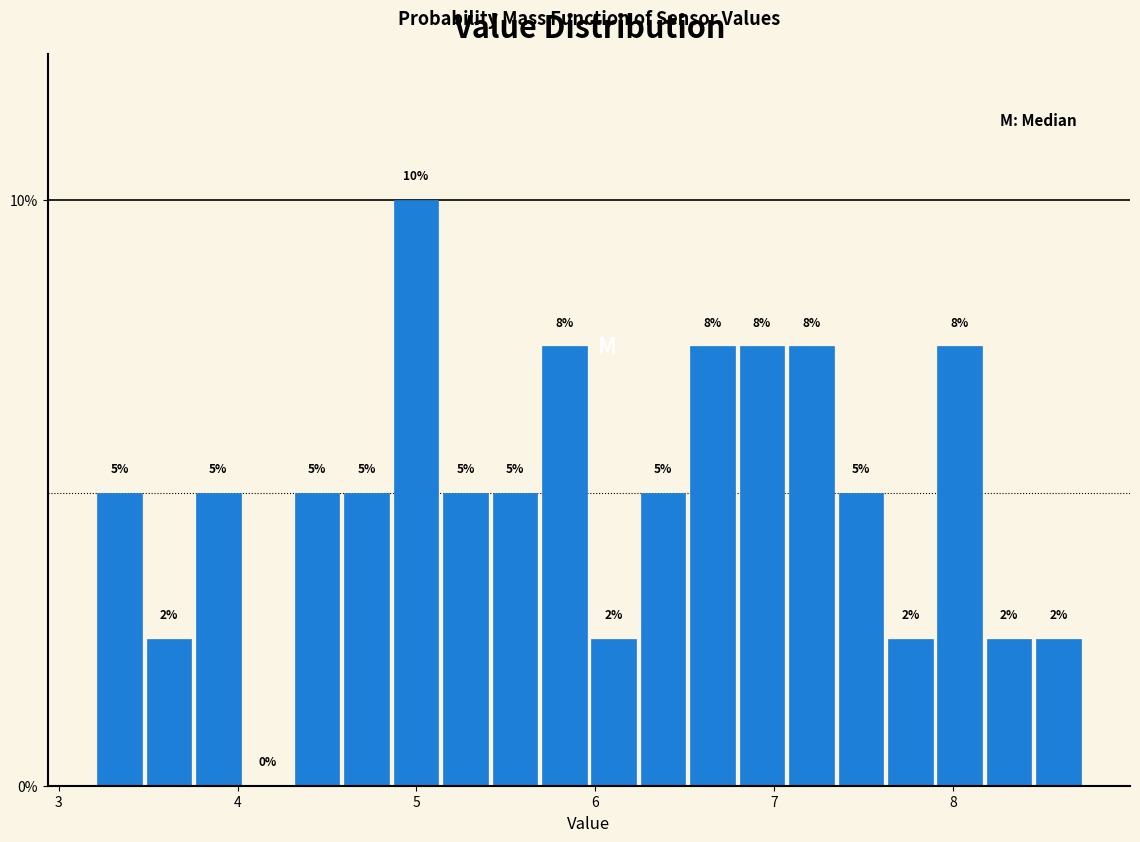

Read against the x-axis, roughly where is the centre of the tallest bar?

5.0